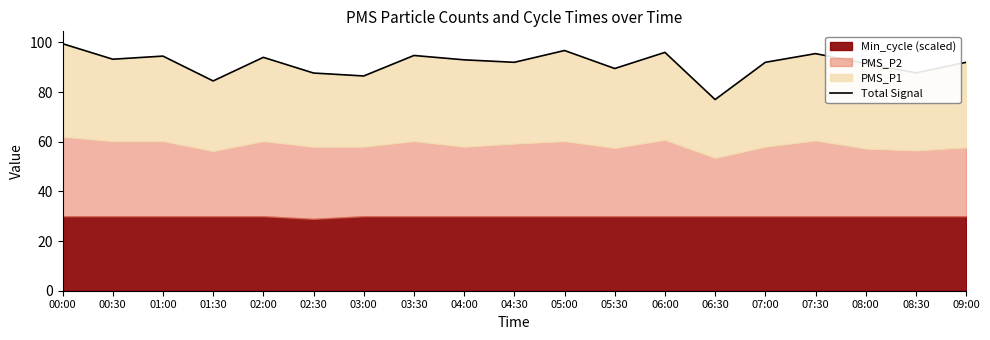

How many categories are shown in the chart?

19